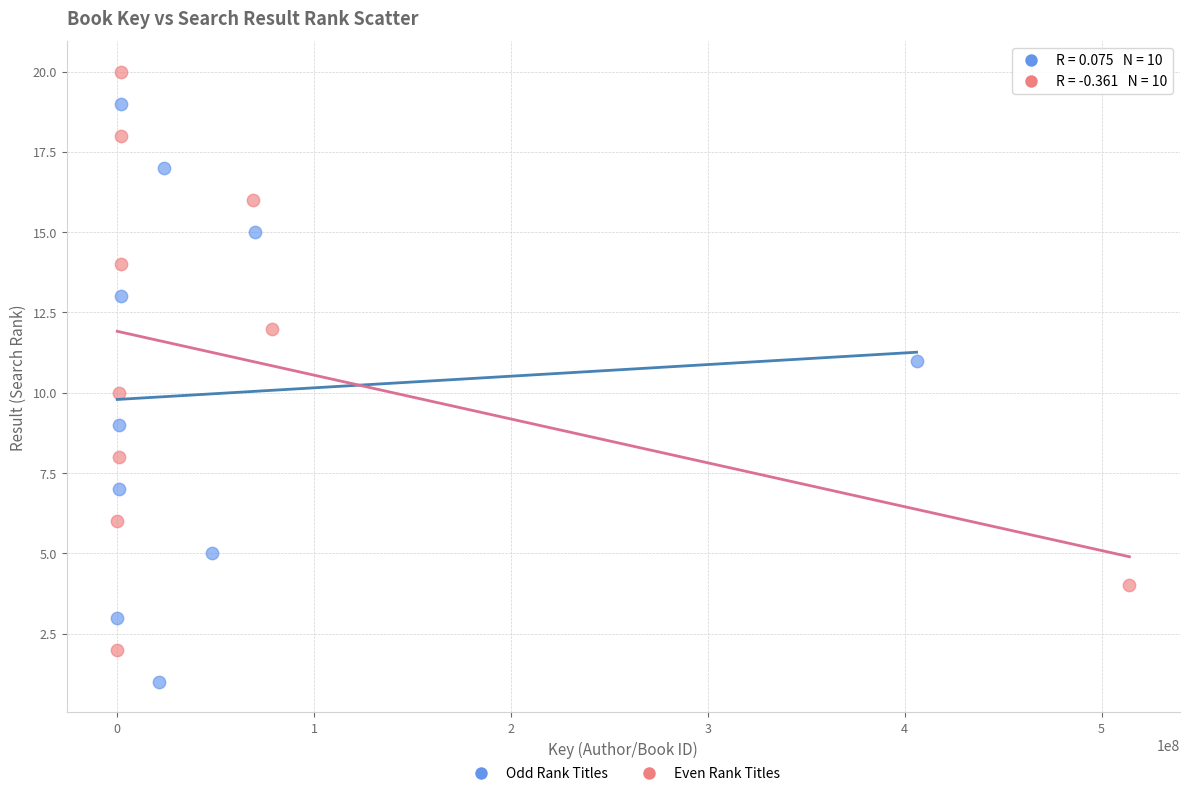

Which series reaches the maximum Y coordinate?

Even Rank Titles